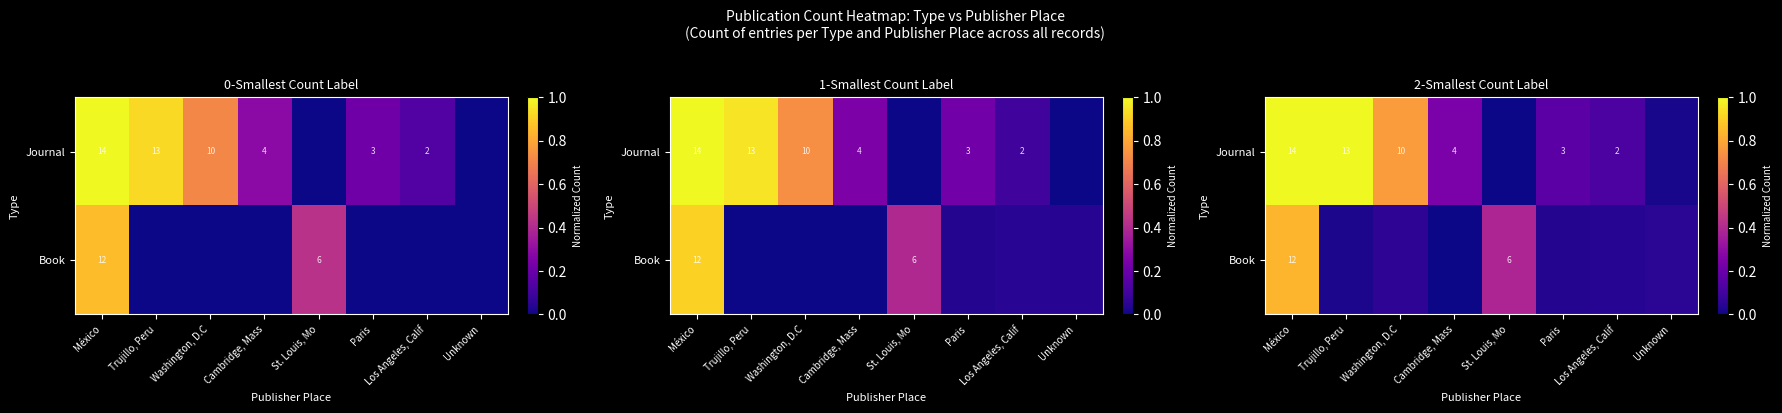

What is the spread (max minus min) of values at Los Angeles, Calif?

0.1